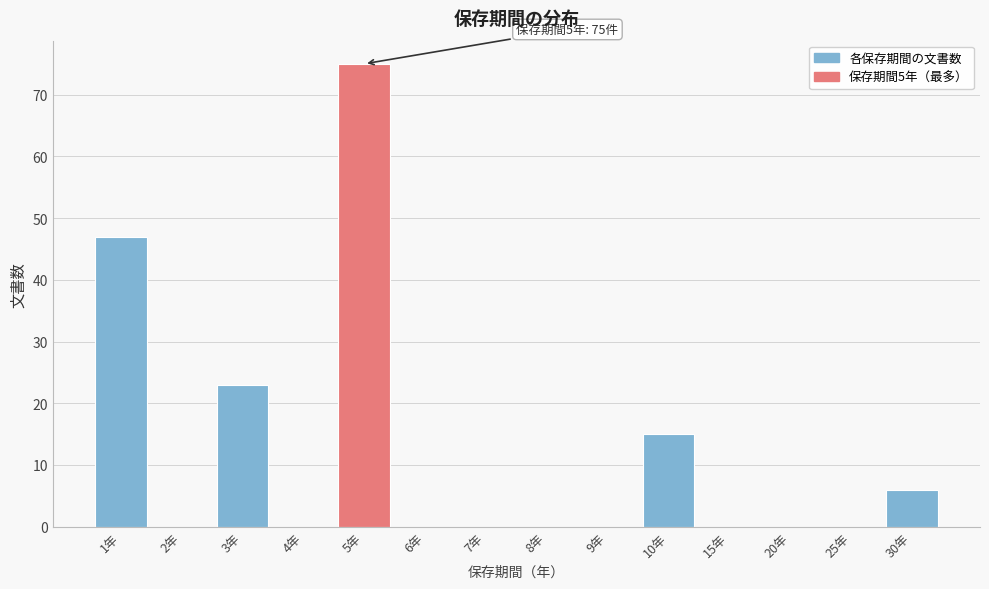

Reading left to right, extract all data points from this chart.

1年=47	2年=0	3年=23	4年=0	5年=75	6年=0	7年=0	8年=0	9年=0	10年=15	15年=0	20年=0	25年=0	30年=6